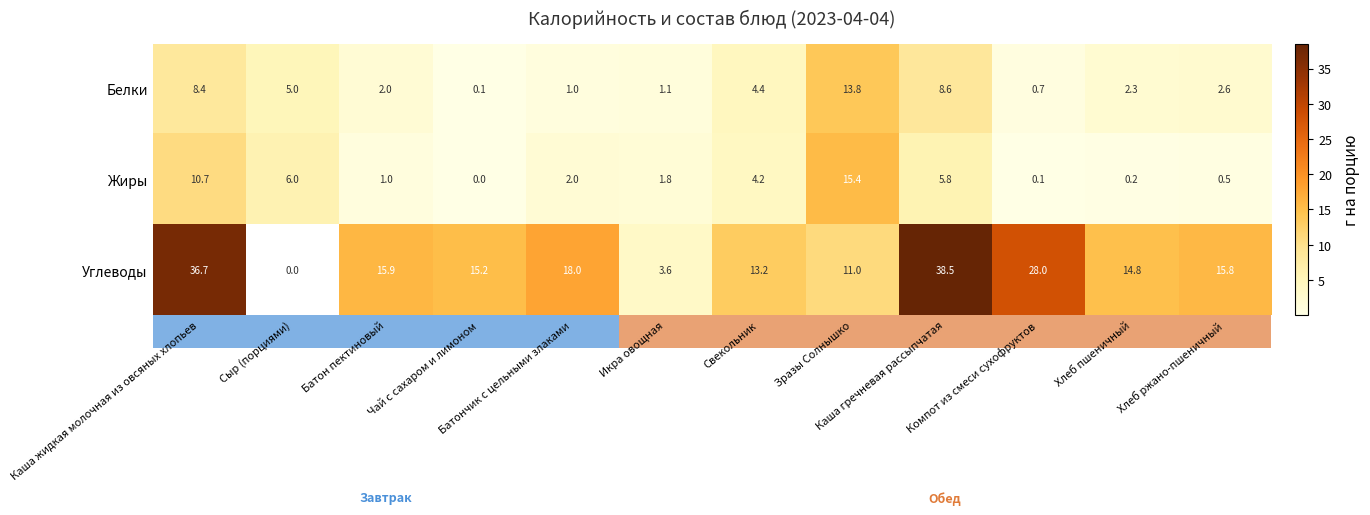

What is the maximum value shown in the chart?

38.5